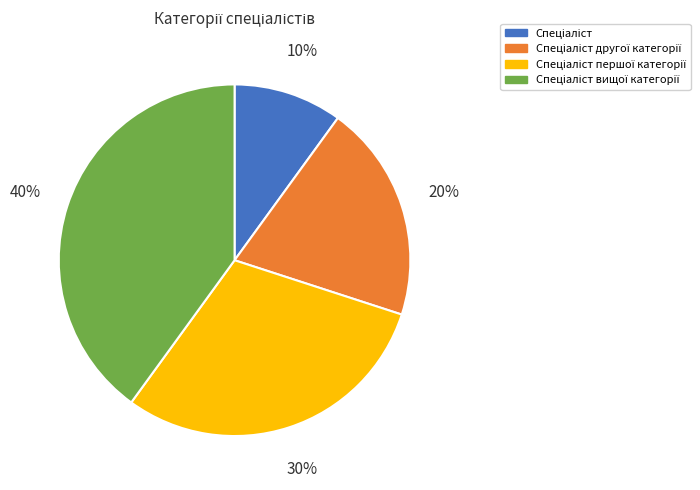

To the nearest percent, what is the difference between the largest and smallest slice percentages?

30%